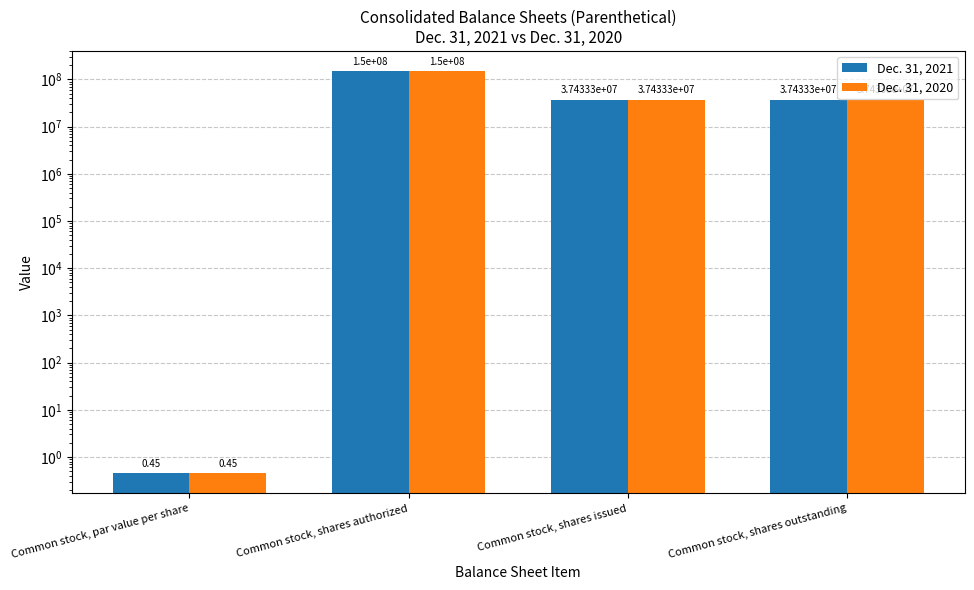

What is the average value of the Dec. 31, 2020 series?

56216666.6